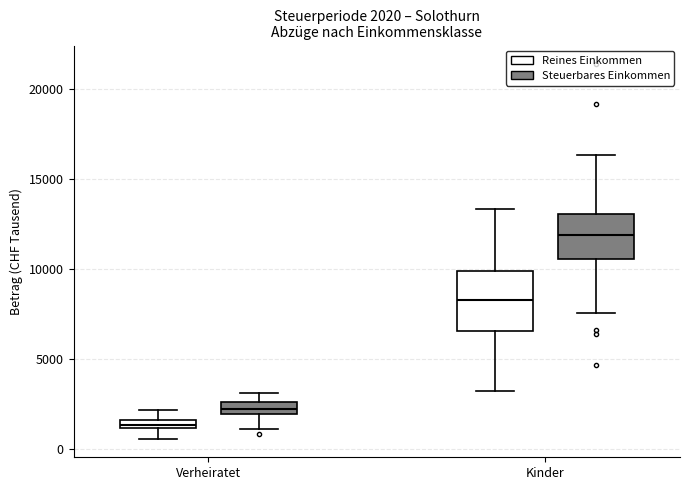

Which box is the tallest, from its lower edge to its upper edge?

Kinder (Reines Einkommen)